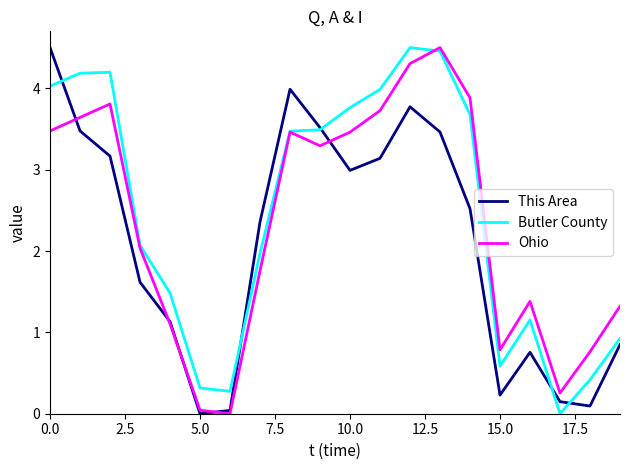

What is the greatest value displayed?

4.5